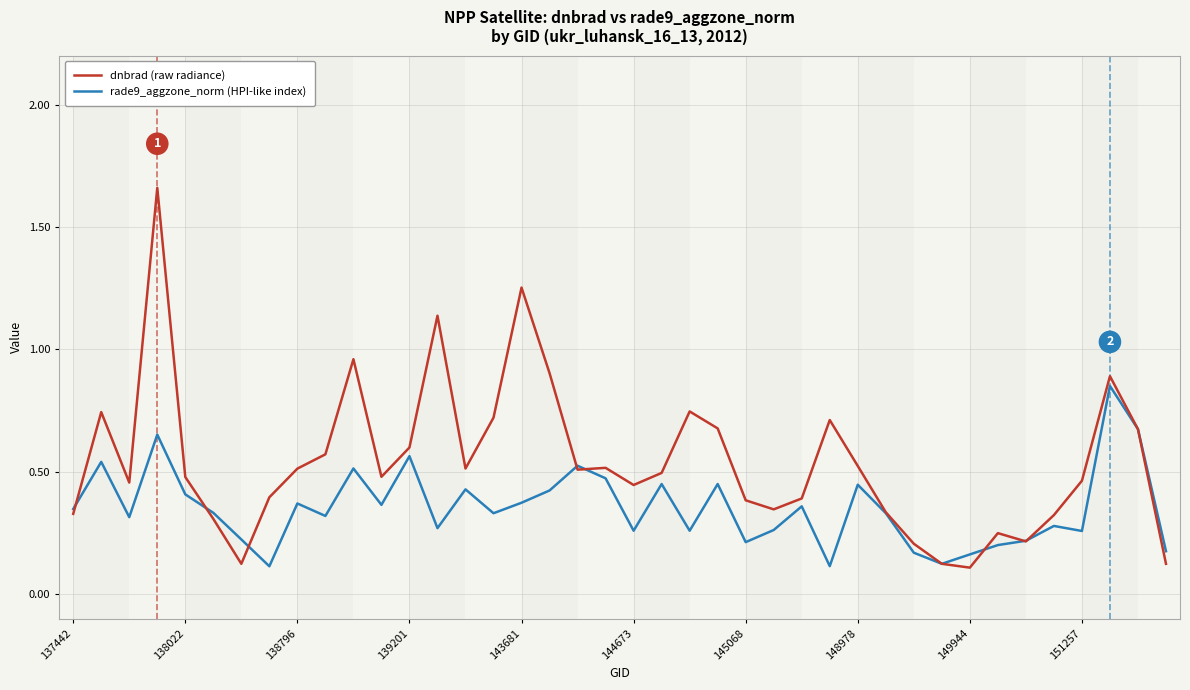

How many lines are shown in the chart?

2